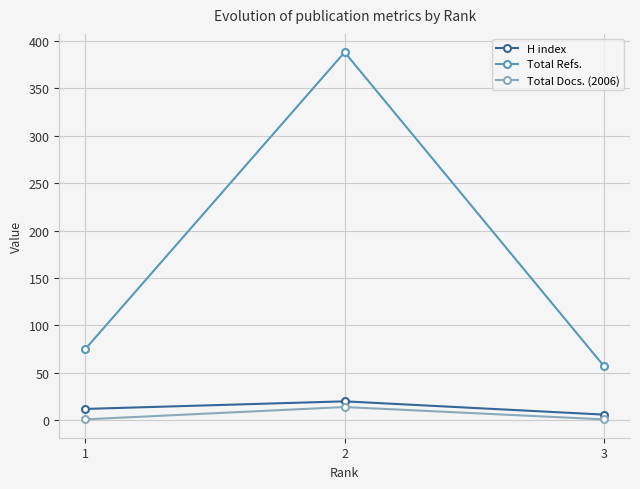

The value of Total Refs. at 1 is 75. True or false?

True